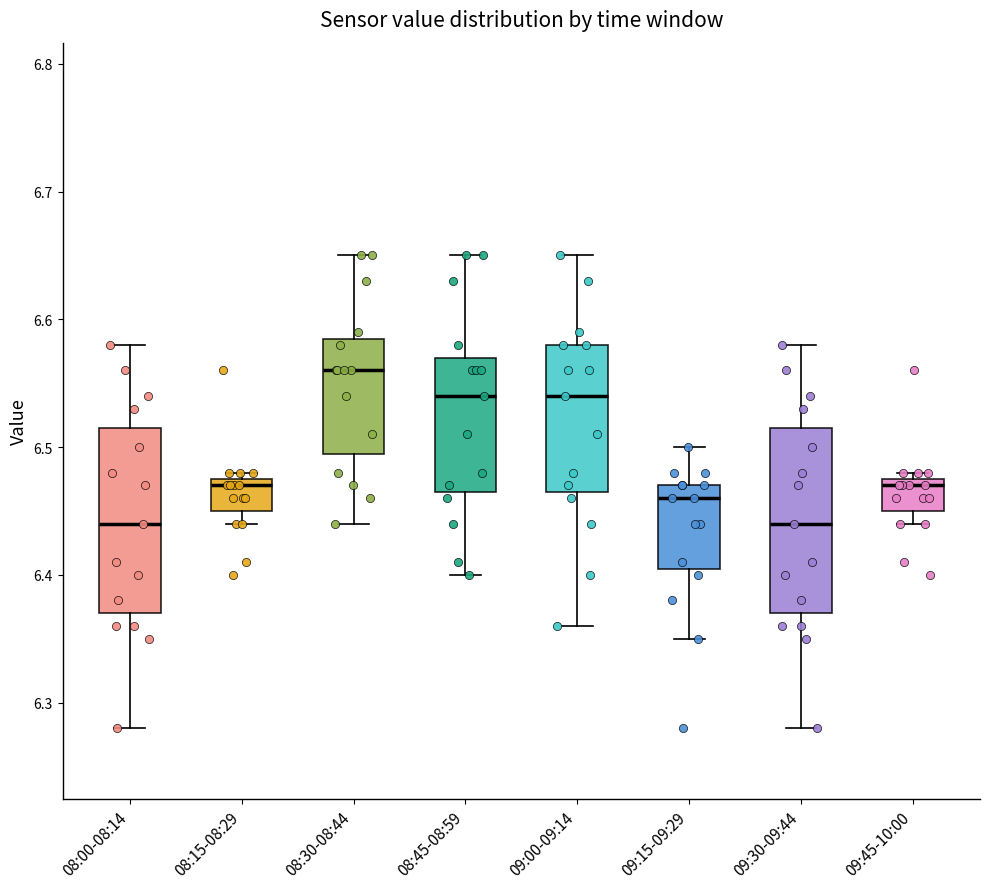

Which box has the highest median line?

08:30-08:44